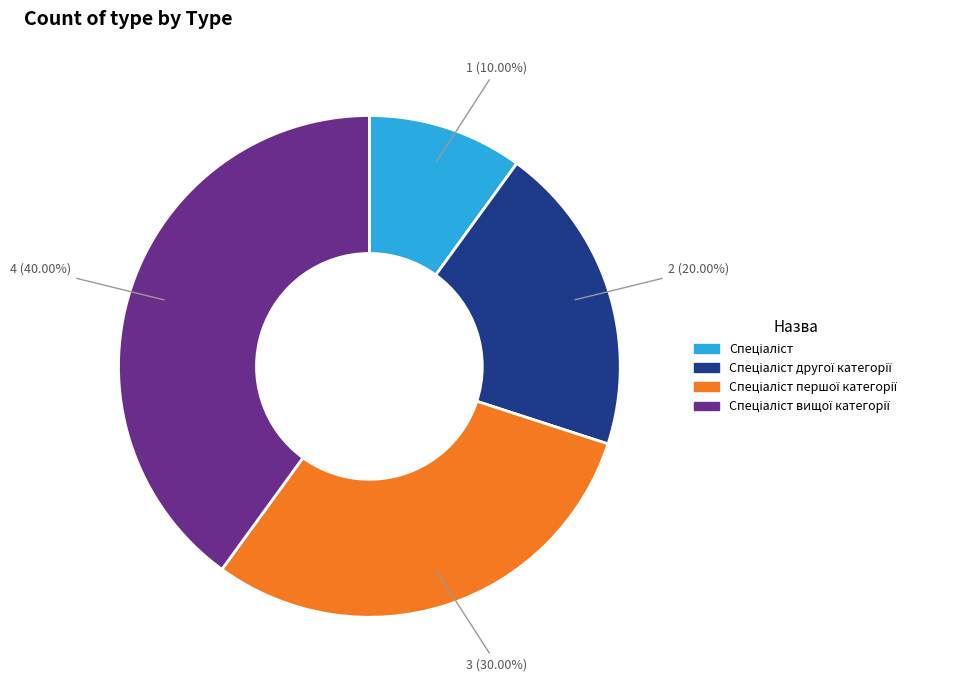

Does any single category account for the majority?

No